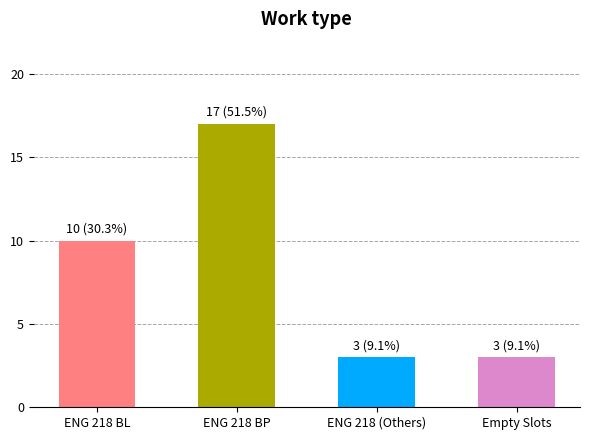

What is the value of the 2nd bar from the left?

17